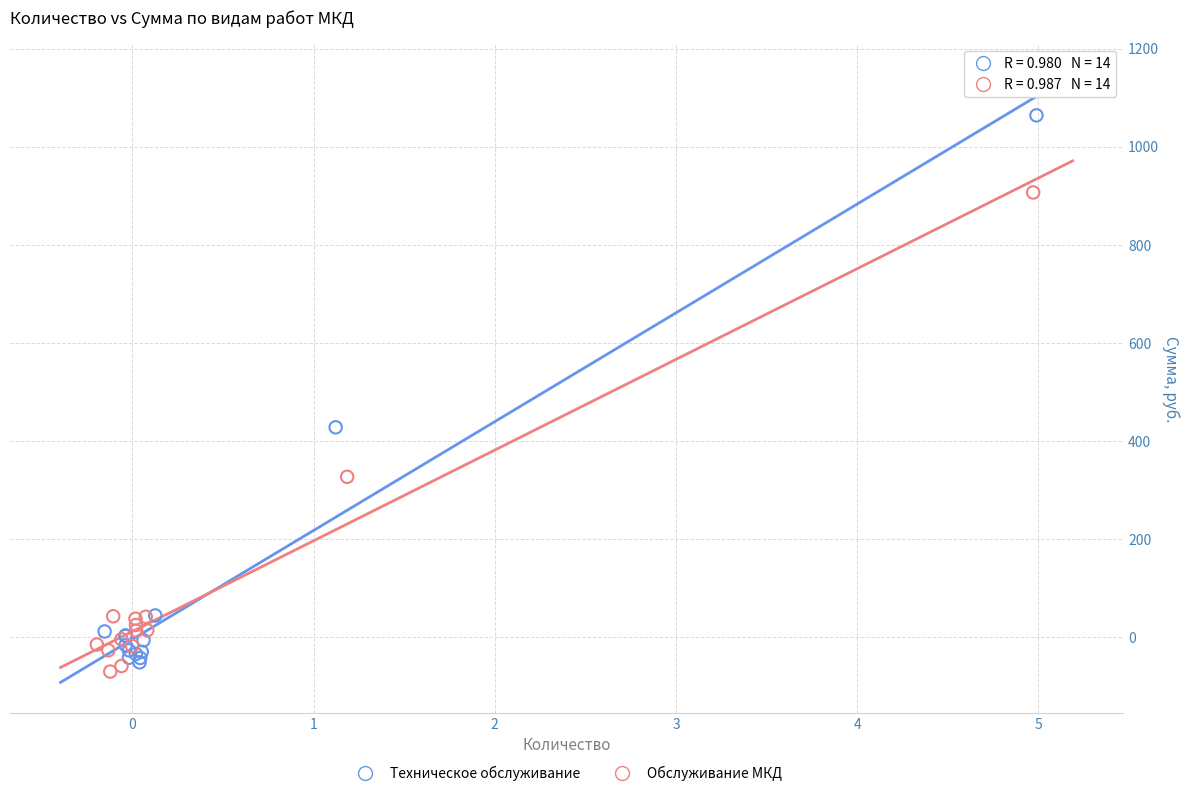

Which series contains the highest Y value?

Техническое обслуживание